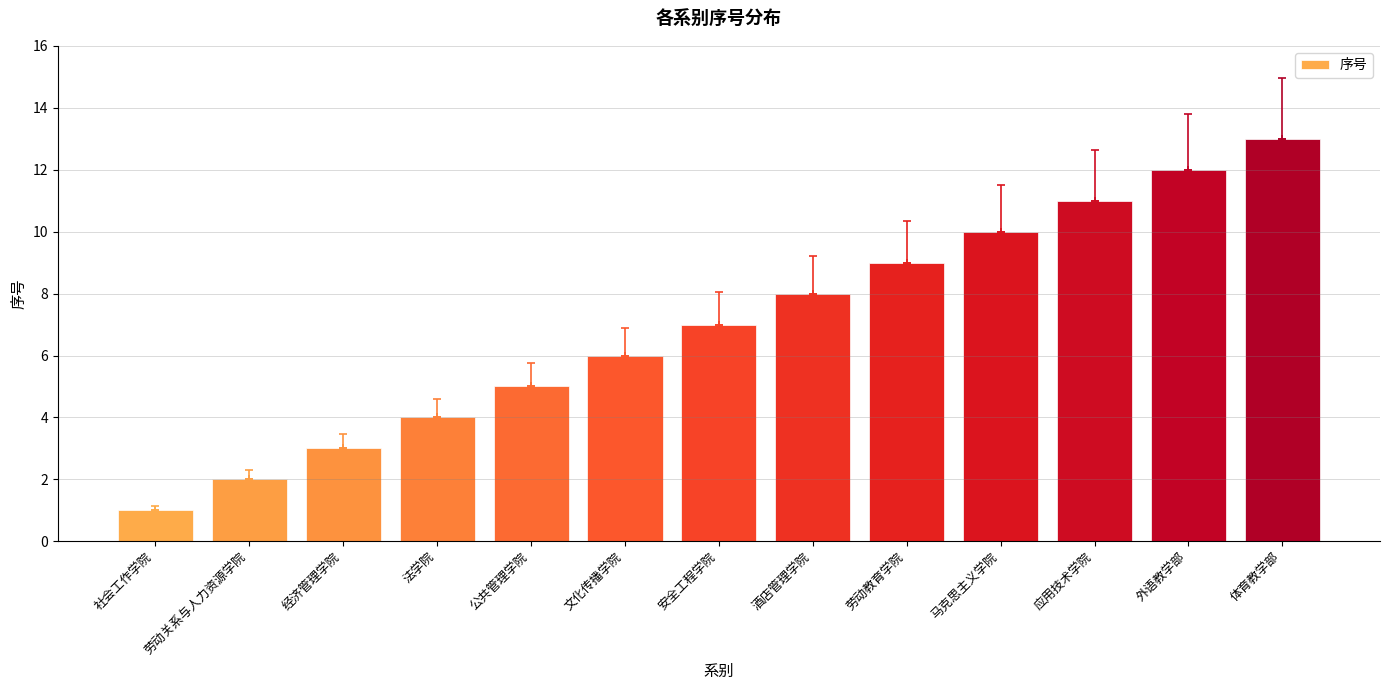

Which has a higher value, 法学院 or 社会工作学院?

法学院